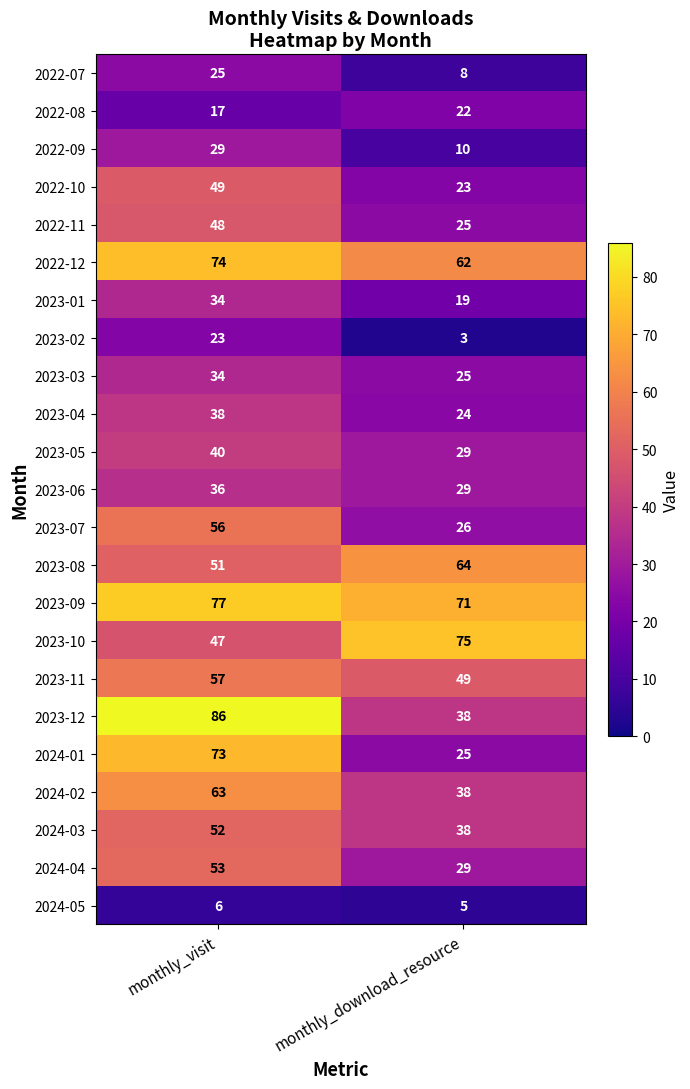

True or false: 2023-08 has a value of 51 at monthly_visit.

True